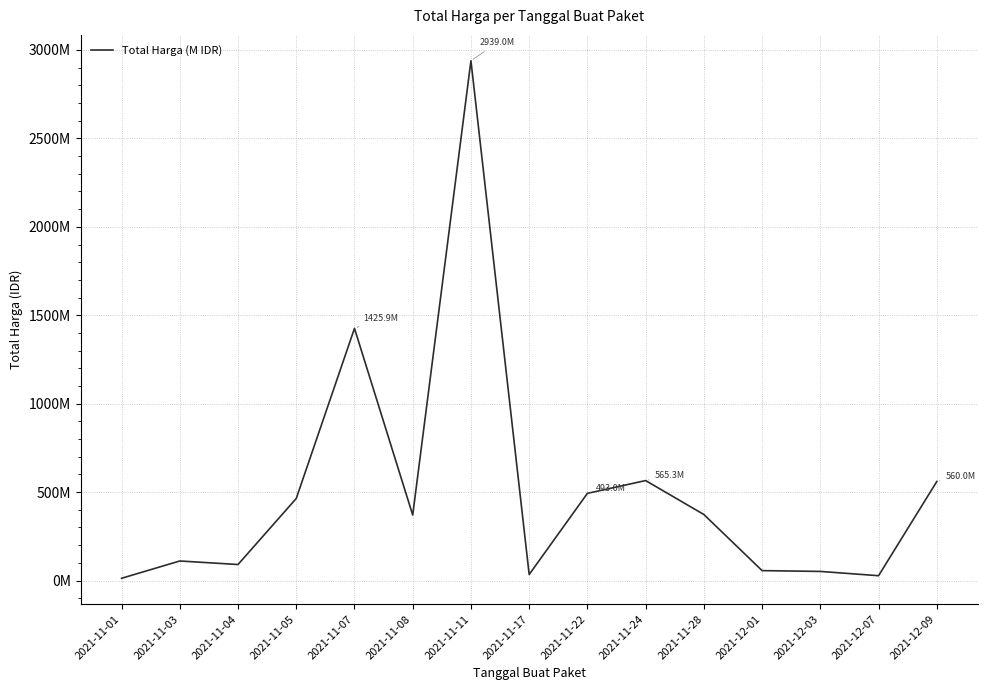

Does the chart have visible grid lines?

Yes